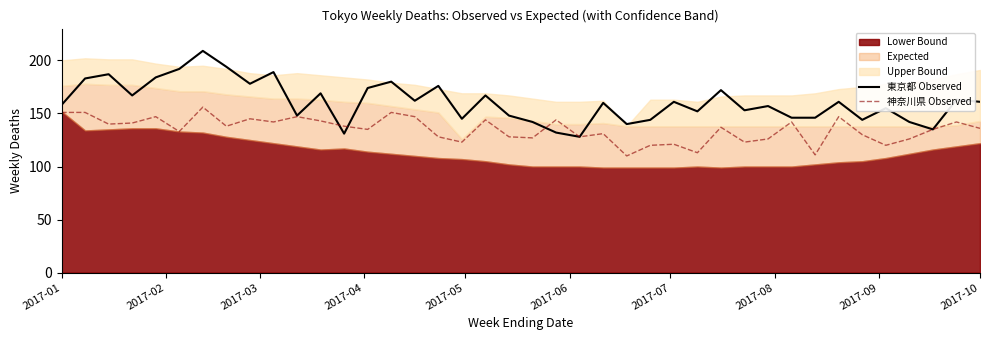

How many lines are shown in the chart?

2